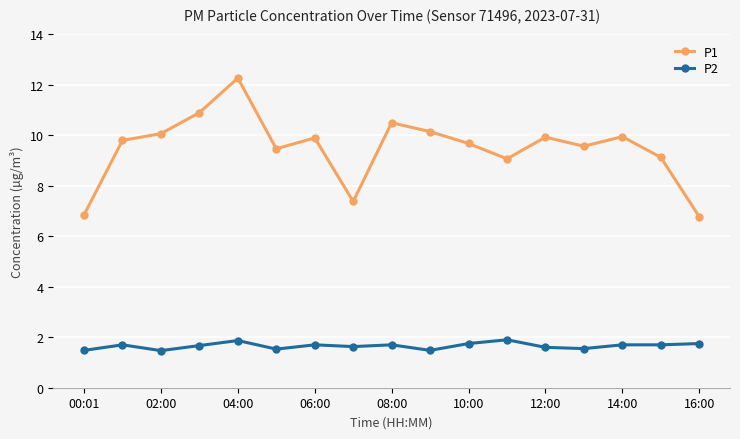

How many lines are shown in the chart?

2